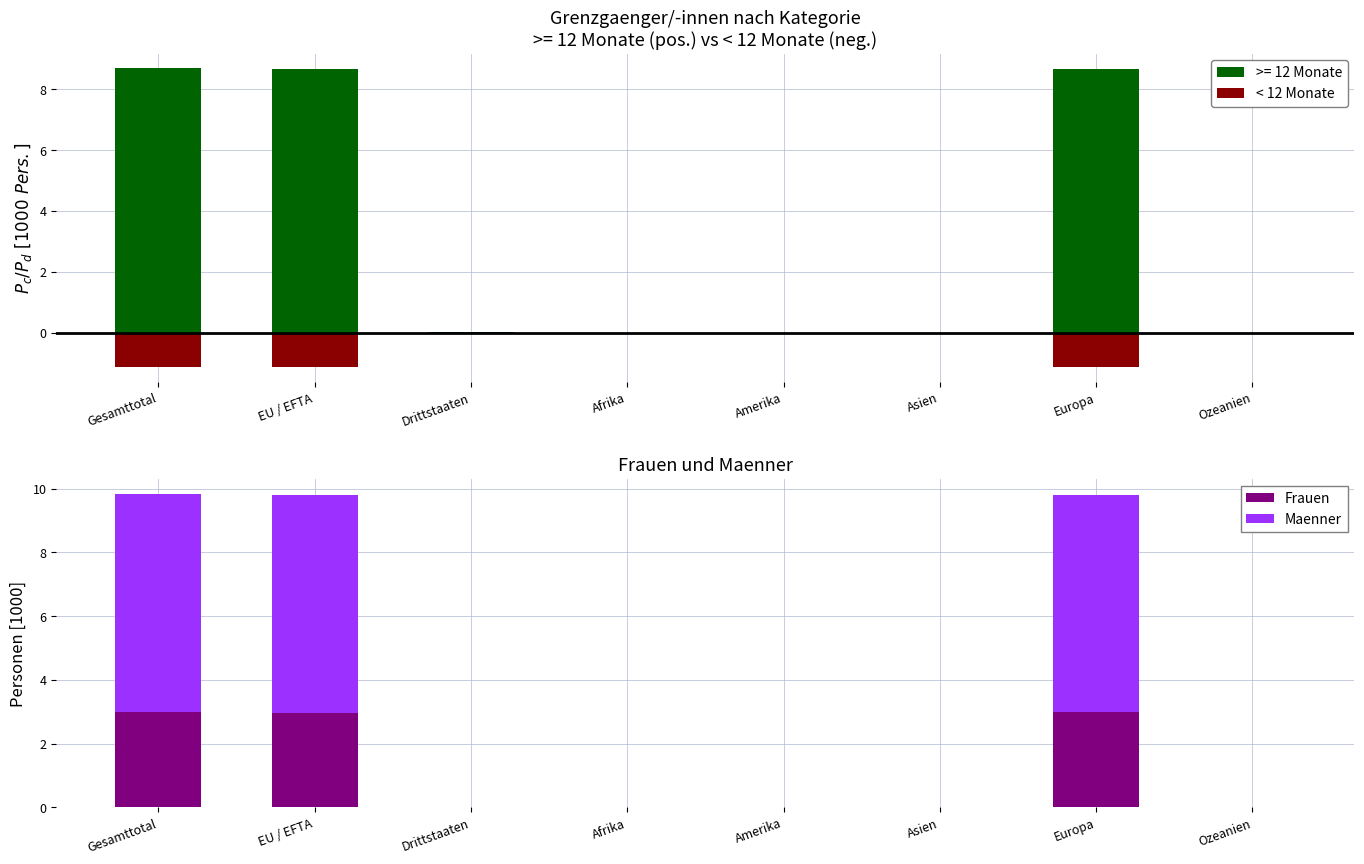

Is the value of < 12 Monate at Drittstaaten greater than the value of Frauen at EU / EFTA?

No